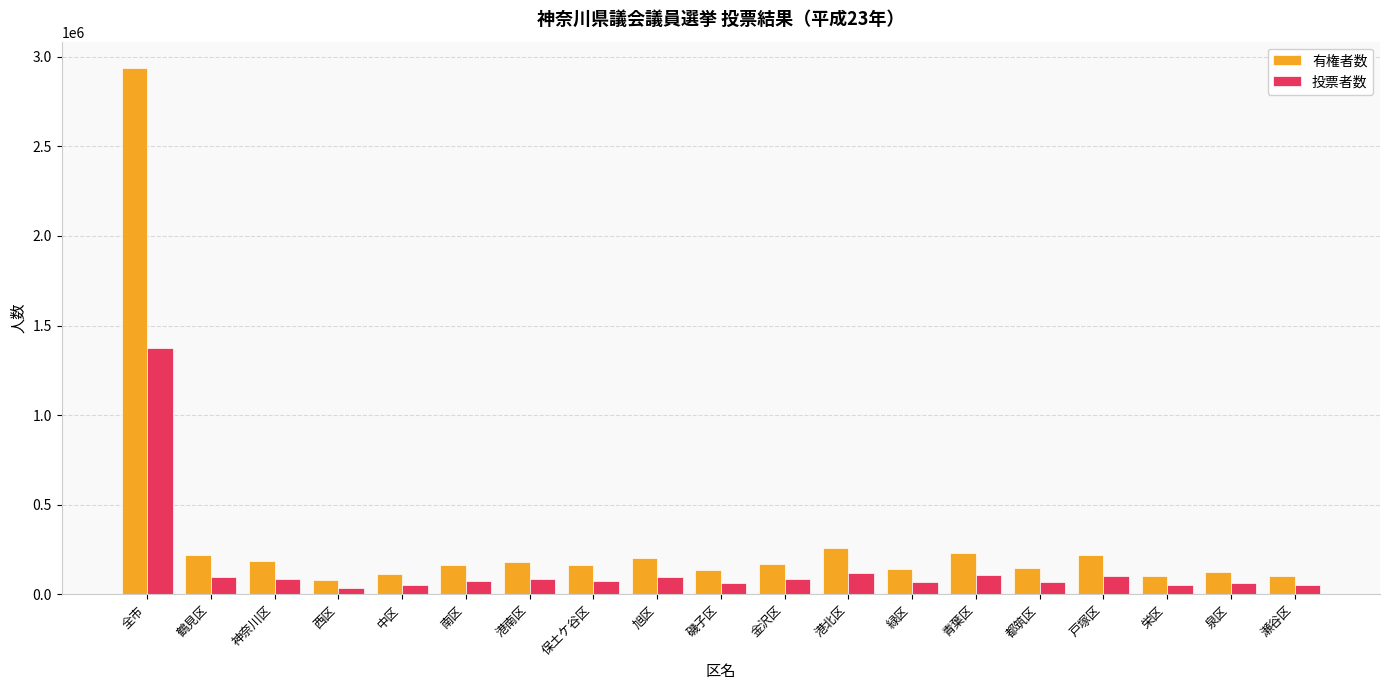

What is the difference between the 投票者数 values at 港南区 and 保土ケ谷区?

9972